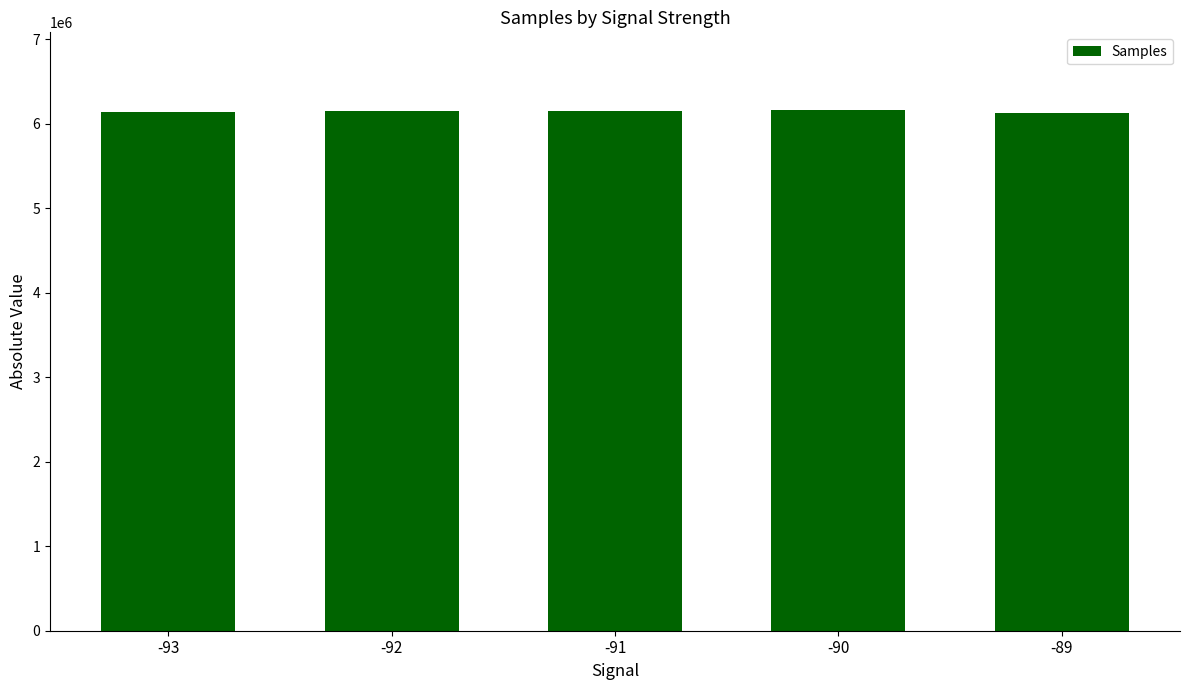

What is the difference between the second highest and minimum values?

21886